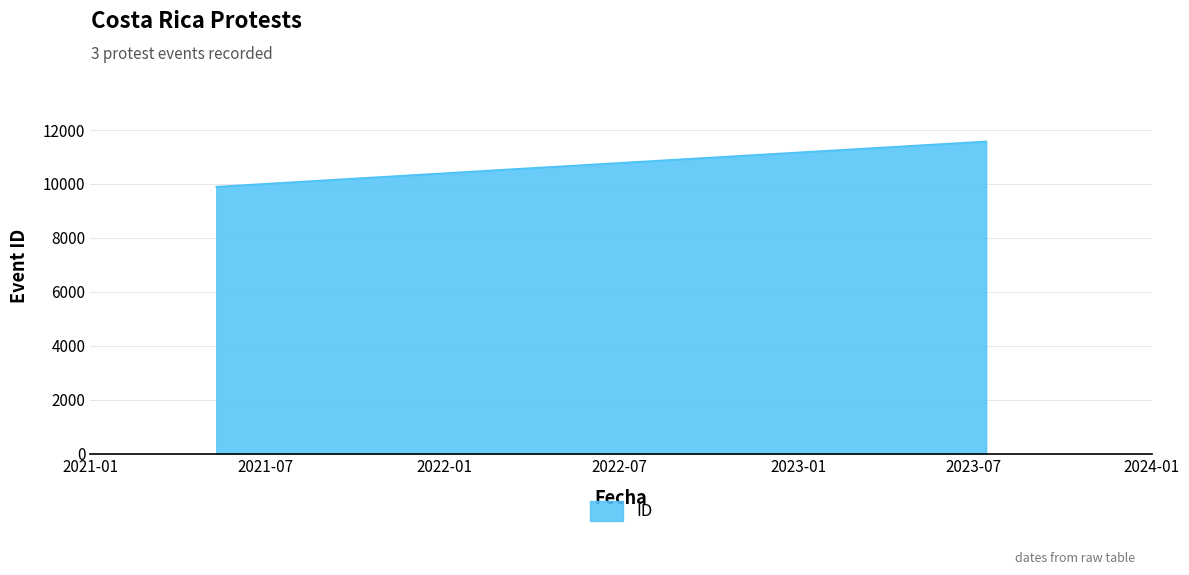

What is the difference between the second highest and minimum values?

644